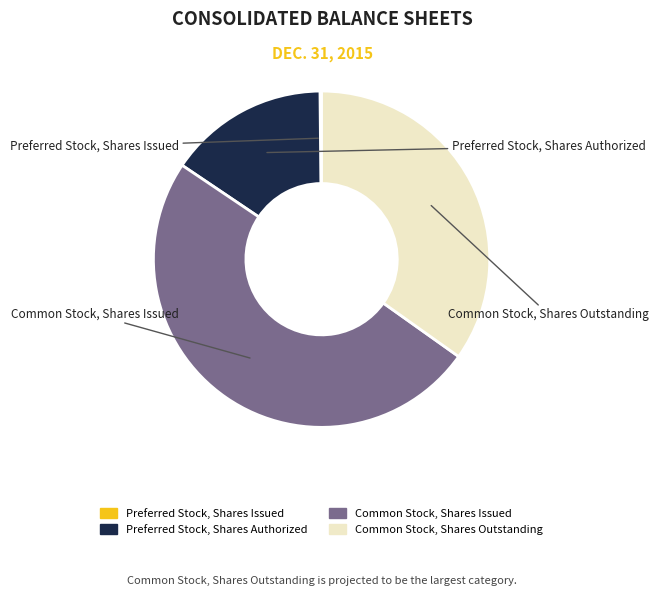

Rank the categories by value from lowest to highest.

Preferred Stock, Shares Issued, Preferred Stock, Shares Authorized, Common Stock, Shares Outstanding, Common Stock, Shares Issued